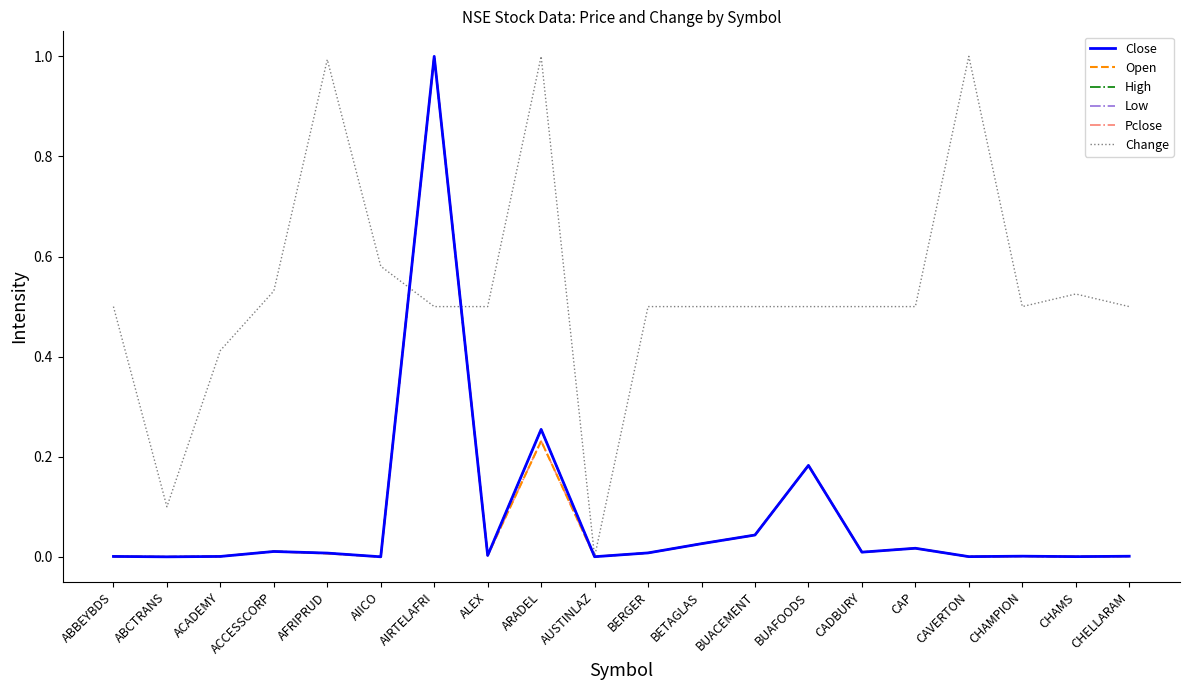

Which series has the widest spread of values?

Close